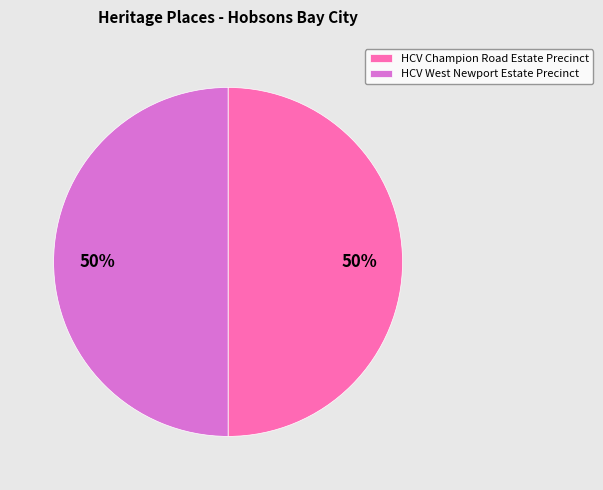

What is the ratio of the value at HCV Champion Road Estate Precinct to the value at HCV West Newport Estate Precinct?

1.0